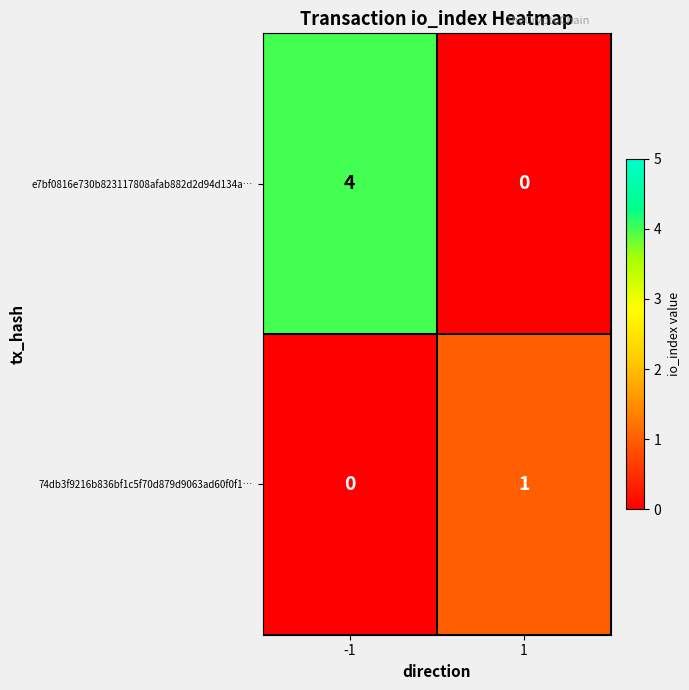

The 74db3f9216b836bf1c5f70d879d9063ad60f0f1… series shows 0 at -1. True or false?

True